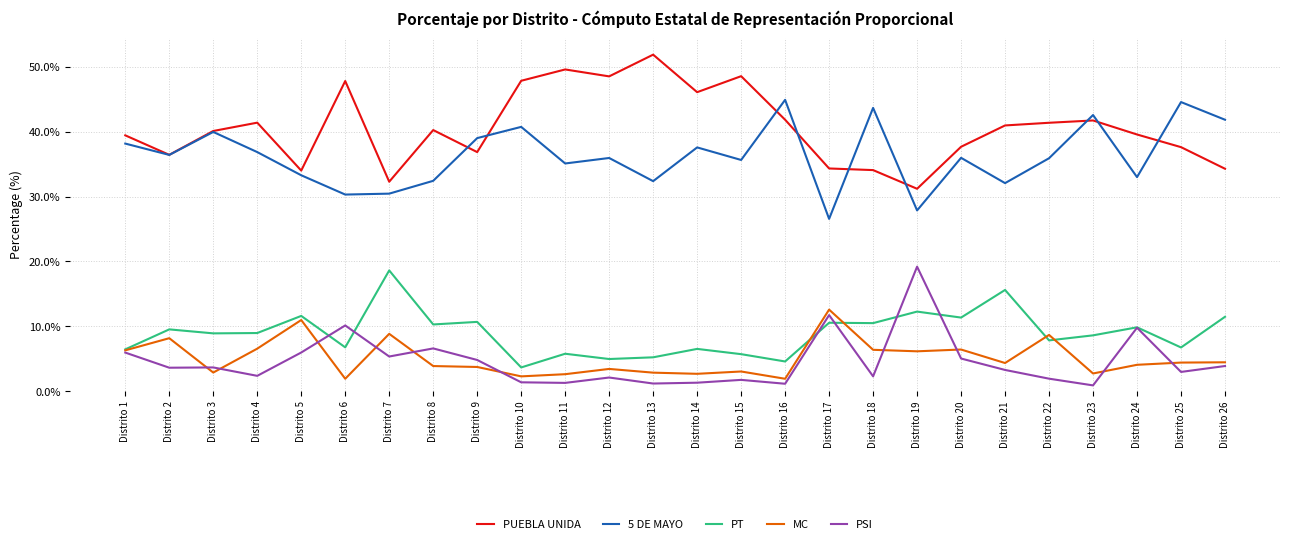

Which series has the largest total across all categories?

PUEBLA UNIDA